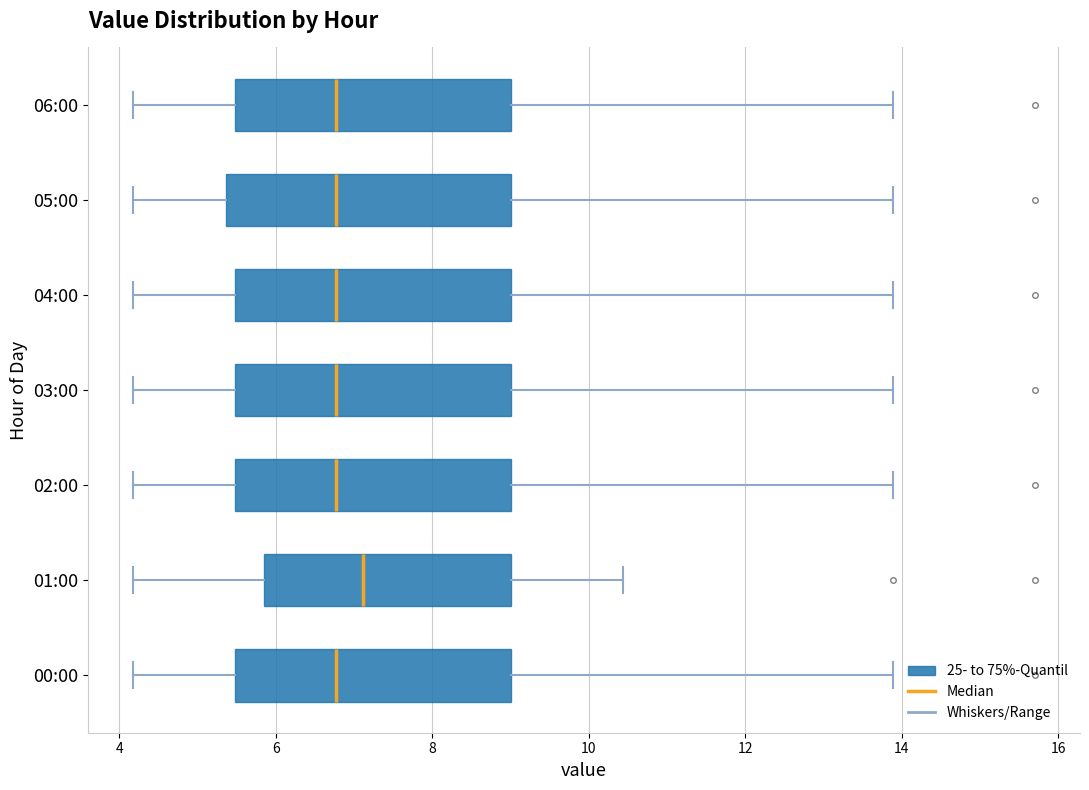

Reading bottom to top, read every box against the x-axis: the position of its median line, the range the box covers, and the ends of its whiskers. The values are not printed on the chart, so give them approximately, as read against the axis.

00:00: median 6.8, box 5.4 to 9.0, whiskers 4.2 to 13.8
01:00: median 7.2, box 5.8 to 9.0, whiskers 4.2 to 10.4
02:00: median 6.8, box 5.4 to 9.0, whiskers 4.2 to 13.8
03:00: median 6.8, box 5.4 to 9.0, whiskers 4.2 to 13.8
04:00: median 6.8, box 5.4 to 9.0, whiskers 4.2 to 13.8
05:00: median 6.8, box 5.4 to 9.0, whiskers 4.2 to 13.8
06:00: median 6.8, box 5.4 to 9.0, whiskers 4.2 to 13.8